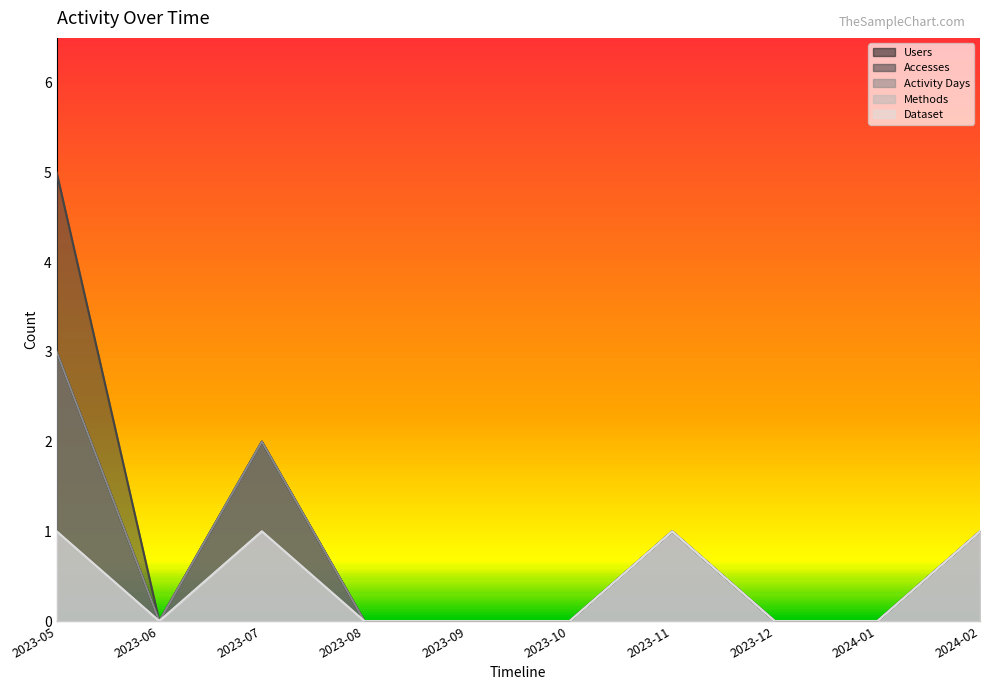

At which category is the sum across all series the highest?

2023-05